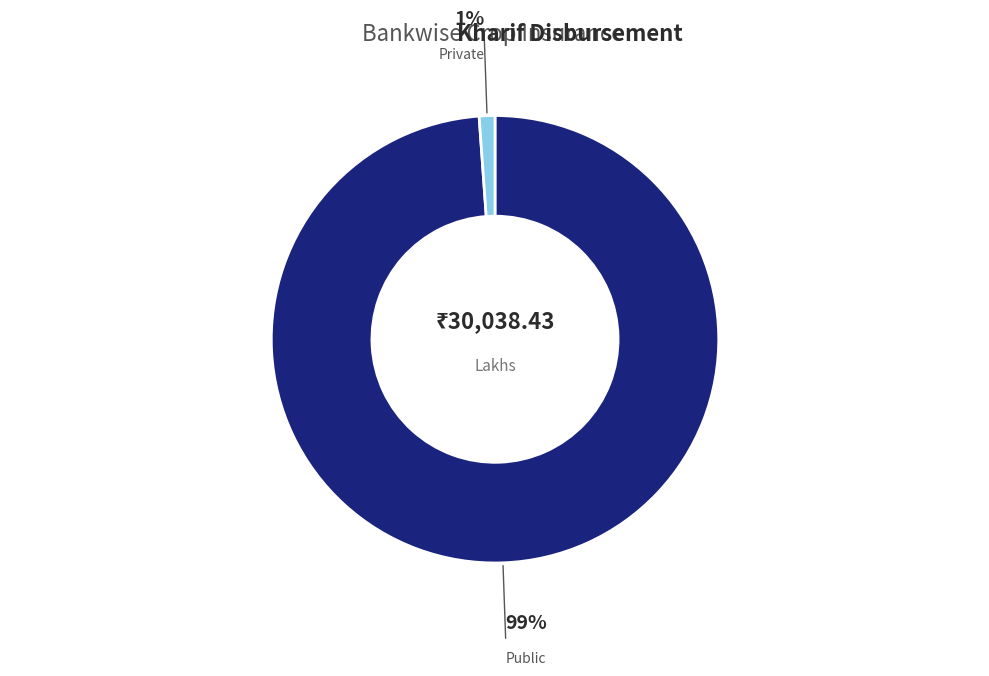

Is there a majority slice in this chart?

Yes